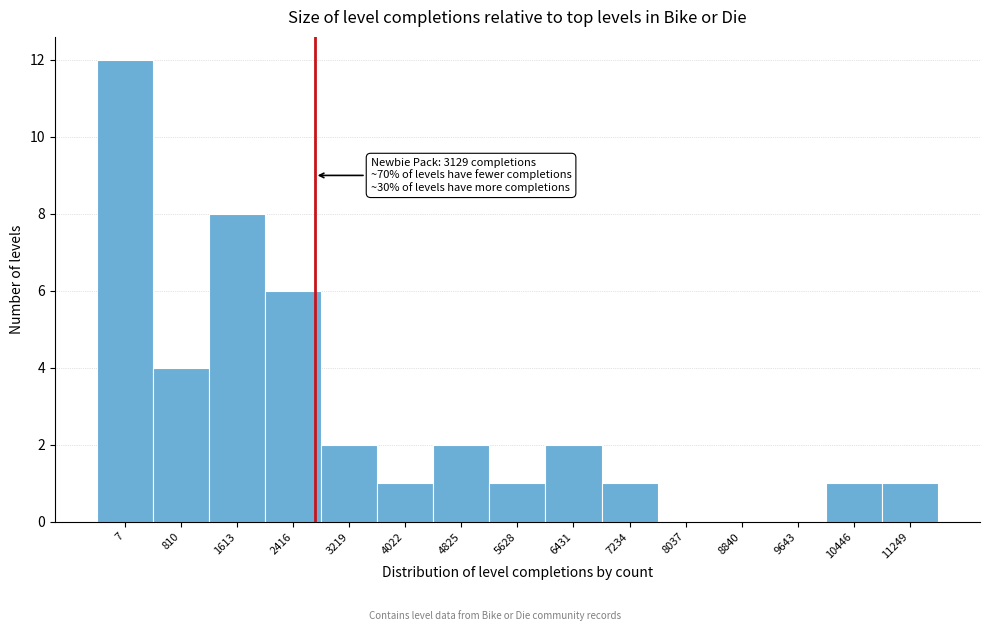

Reading left to right, what are all the values shown in this chart?

7=12	810=4	1613=8	2416=6	3219=2	4022=1	4825=2	5628=1	6431=2	7234=1	8037=0	8840=0	9643=0	10446=1	11249=1